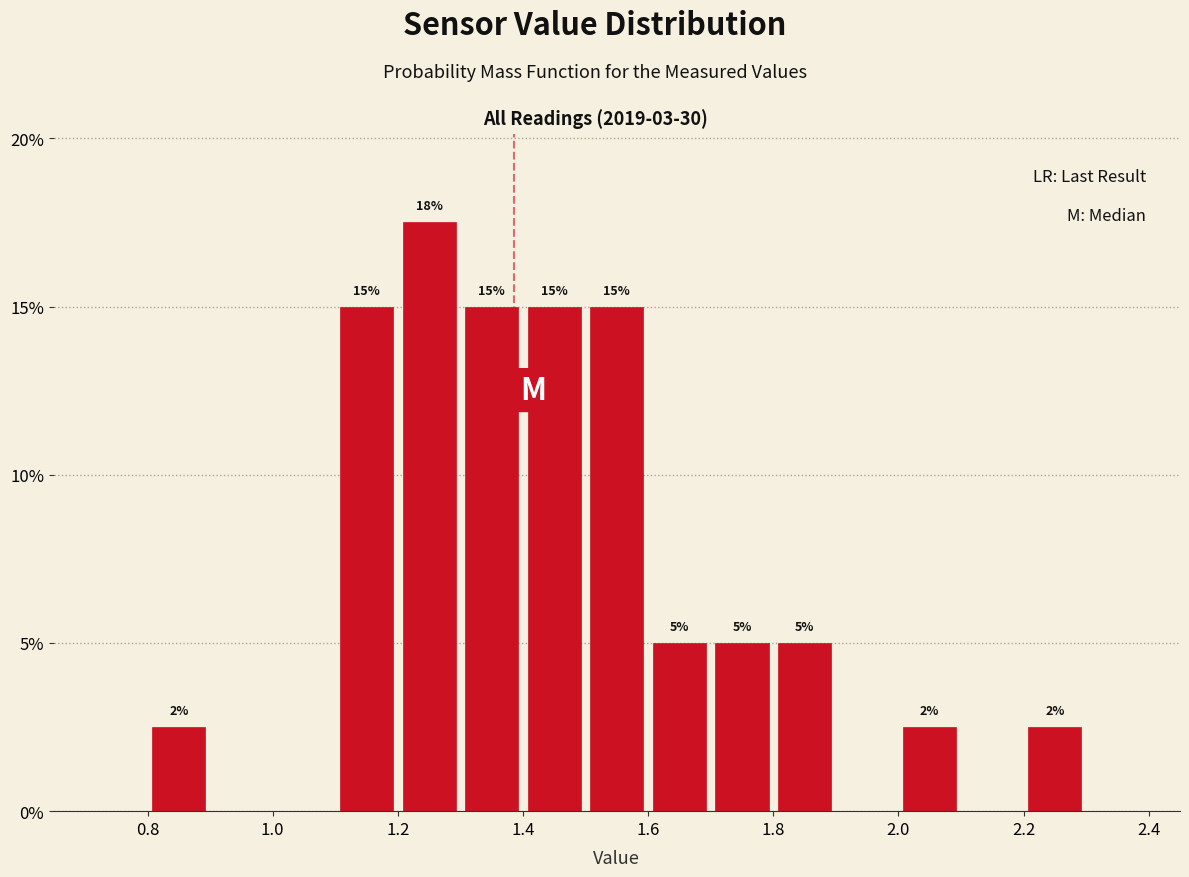

Which range on the x-axis has the tallest bar?

1.2 to 1.3